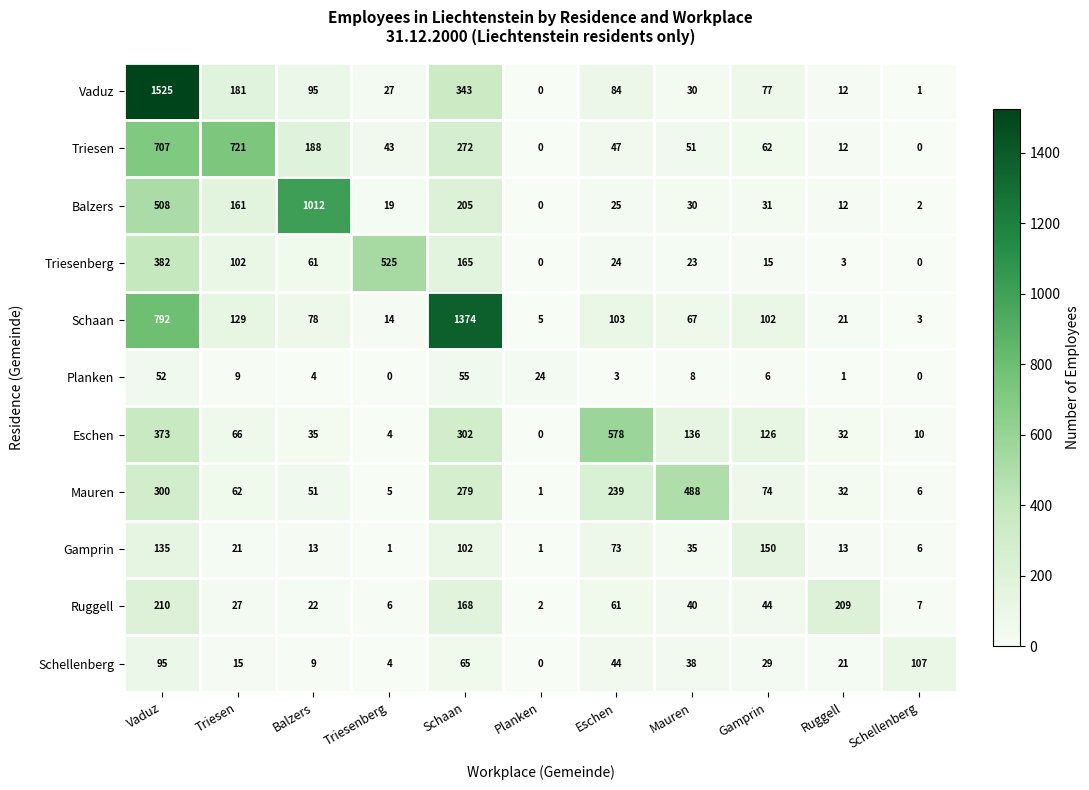

How many series are shown in this chart?

11